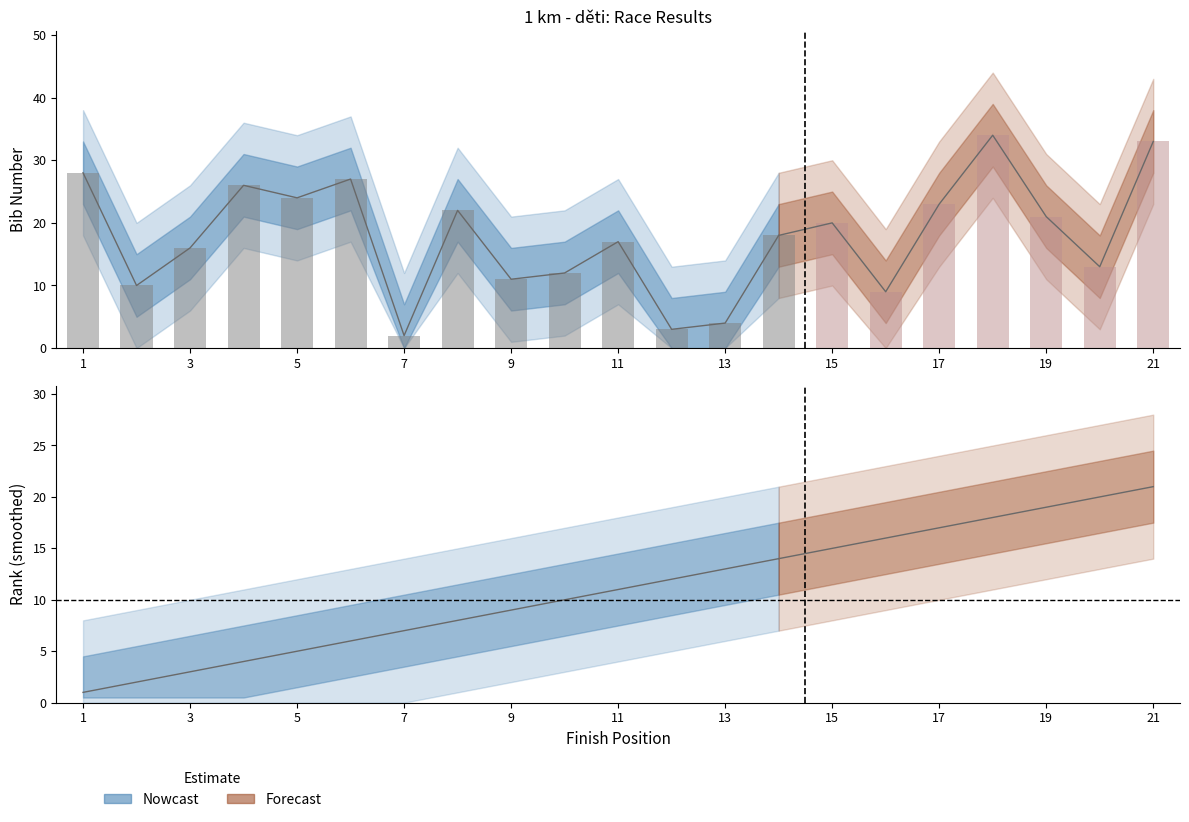

Rank the series by their maximum value, from highest to lowest.

bib, rank